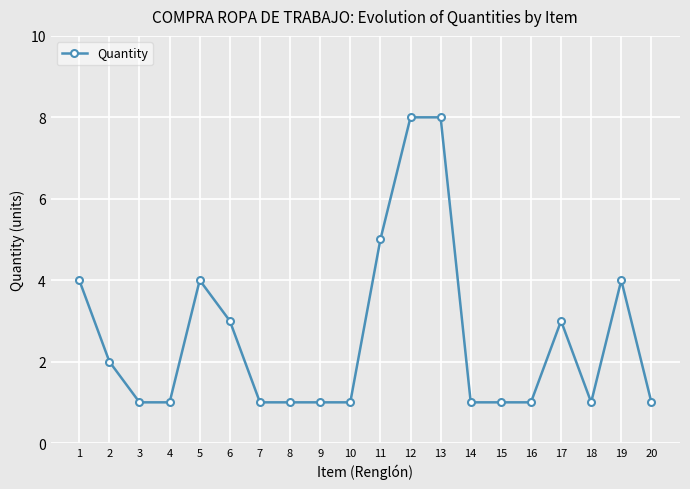

What is the greatest value displayed?

8